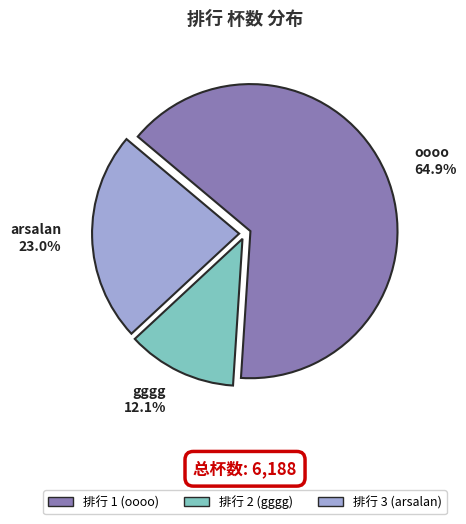

Does any single category account for the majority?

Yes